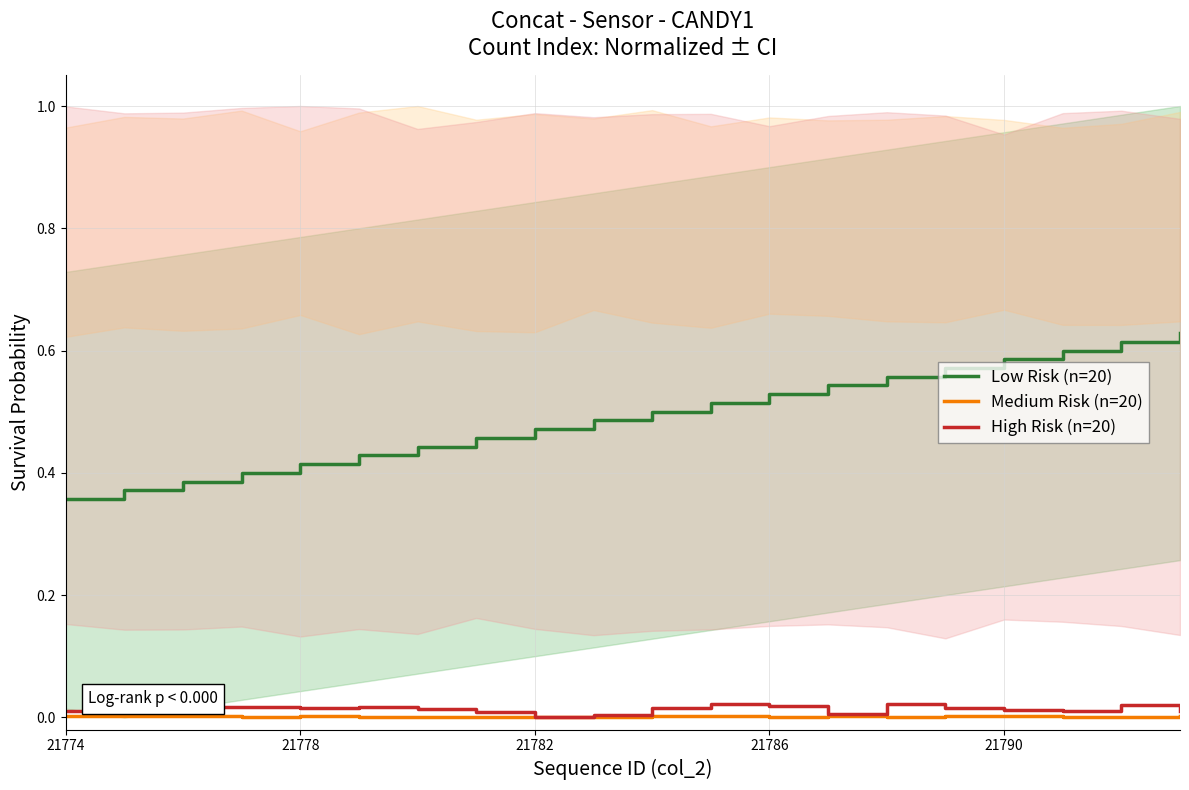

Between 13 and 21774, which is larger?

13